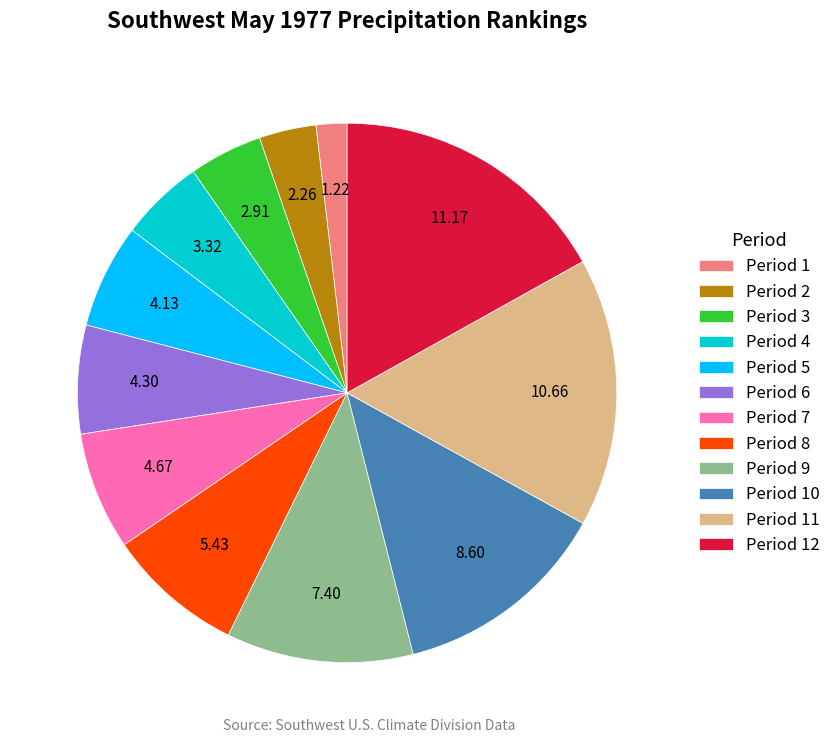

Between Period 11 and Period 9, which is larger?

Period 11